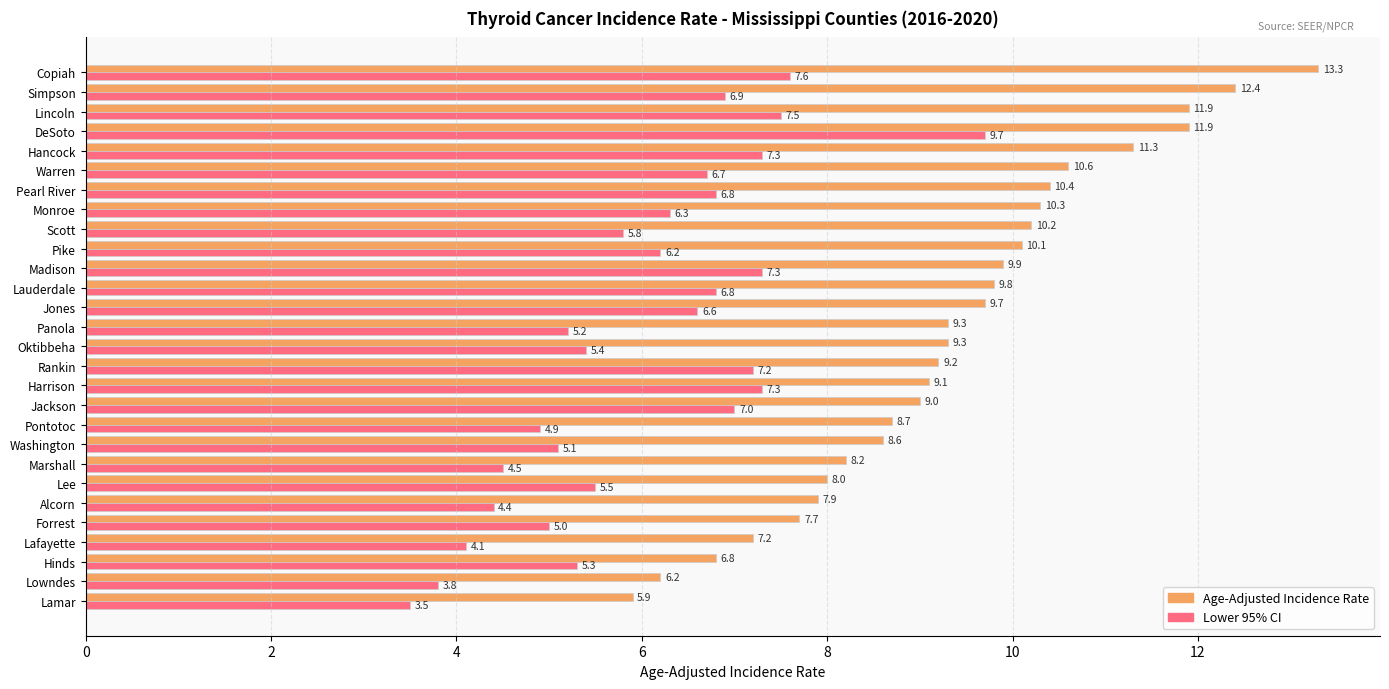

Which series has the widest spread of values?

Age-Adjusted Incidence Rate